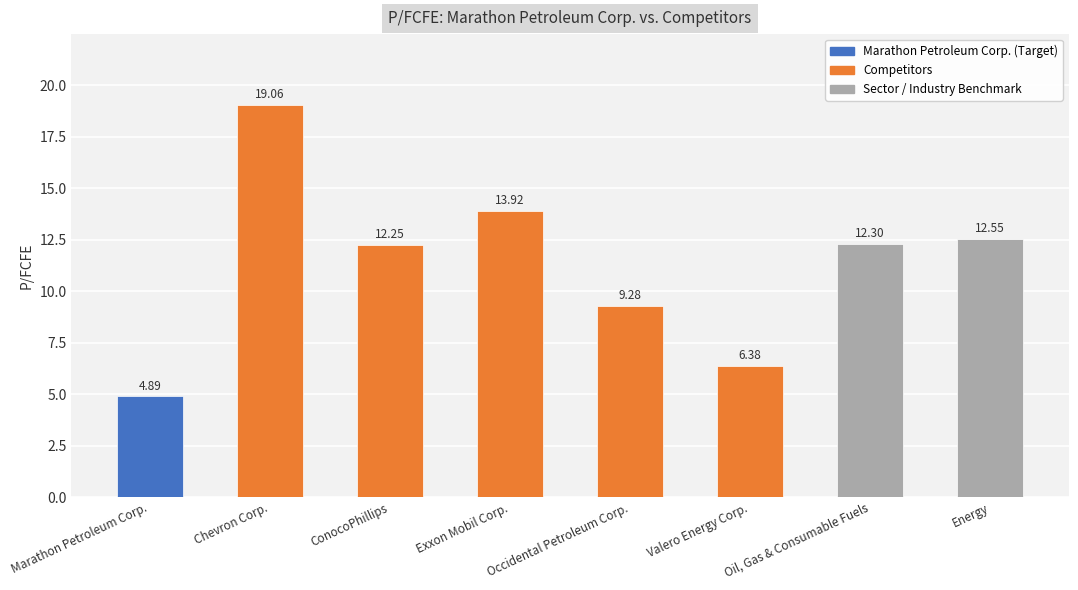

Does the chart contain stacked bars?

No